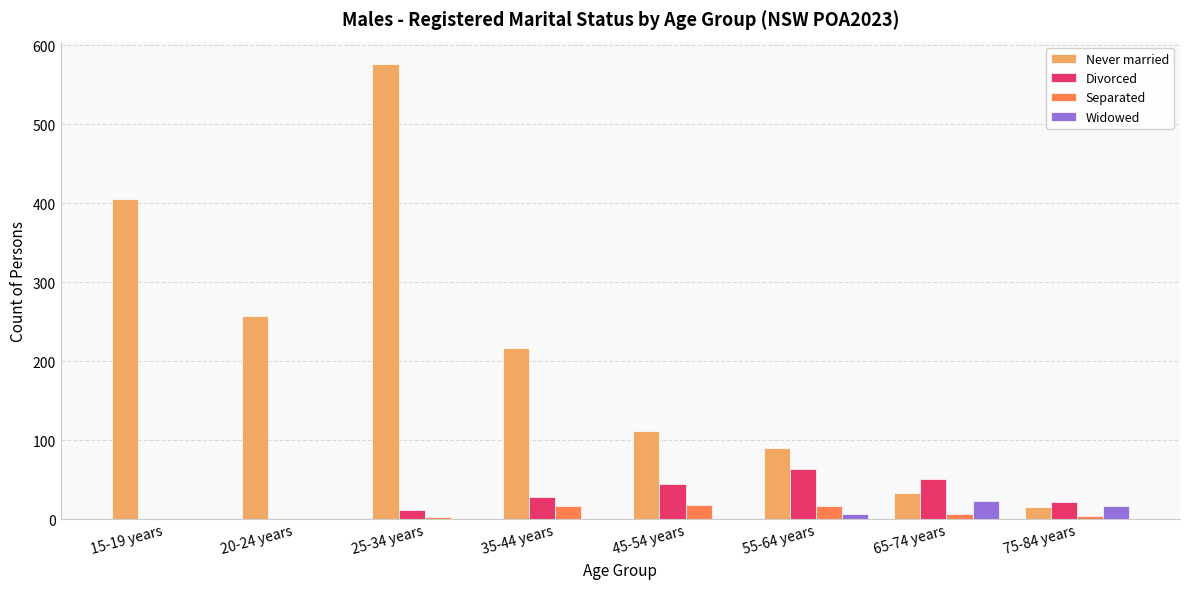

What is the maximum value for Separated?

18